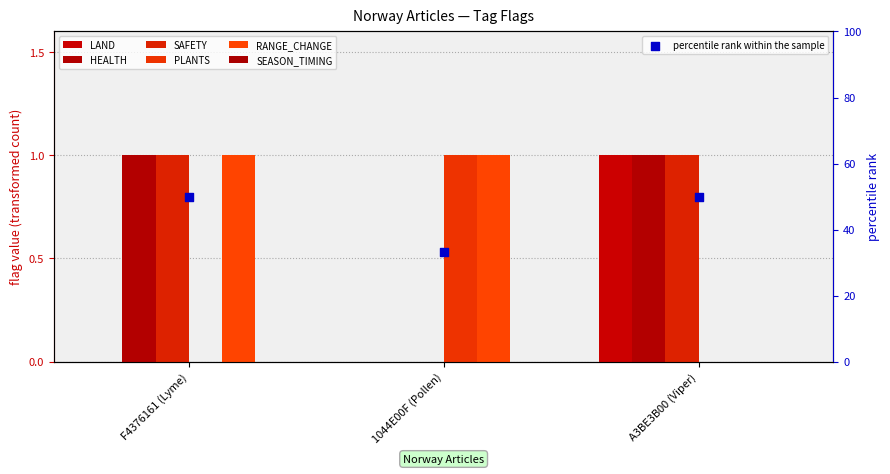

Is the value of HEALTH at F4376161 (Lyme) greater than the value of SAFETY at 1044E00F (Pollen)?

Yes